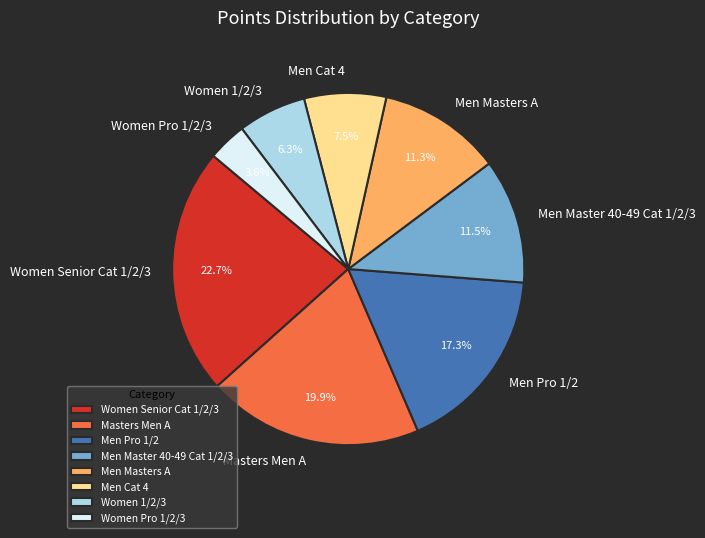

Approximately how many times larger is the value at Men Masters A compared to Men Cat 4?

1.5